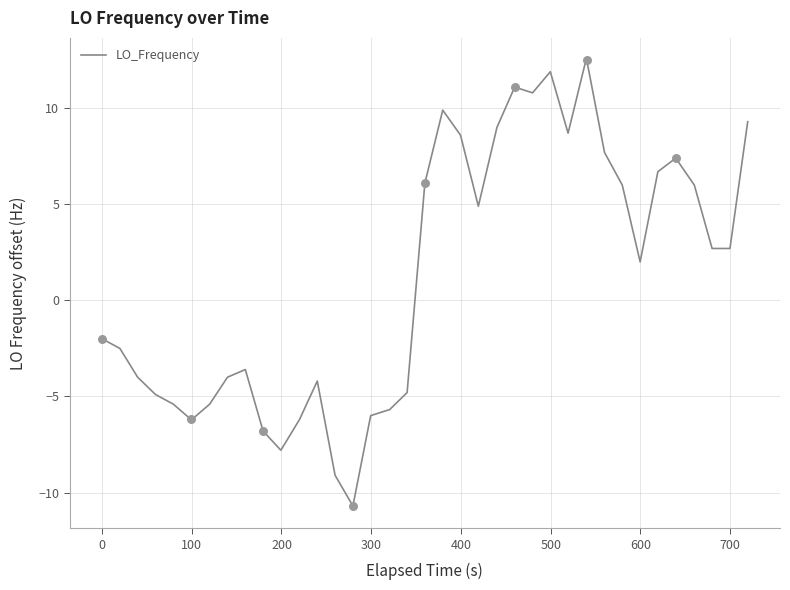

What is the difference between the maximum and minimum values?

23.2